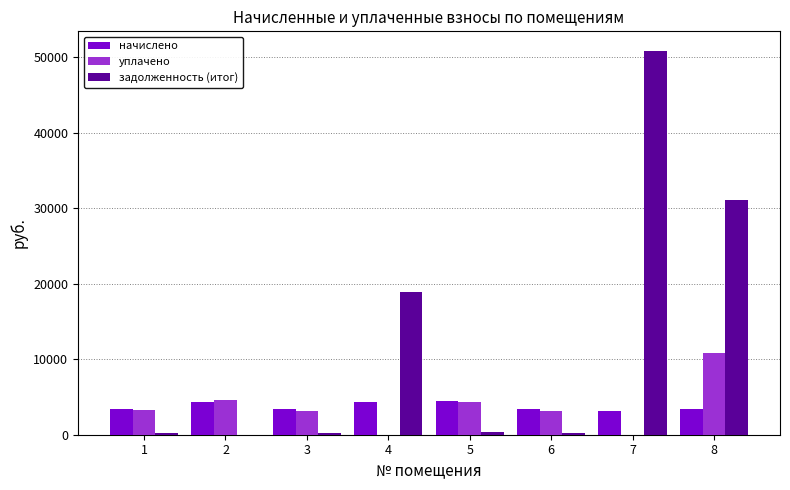

The value of начислено at 8 is 3452.5. True or false?

True